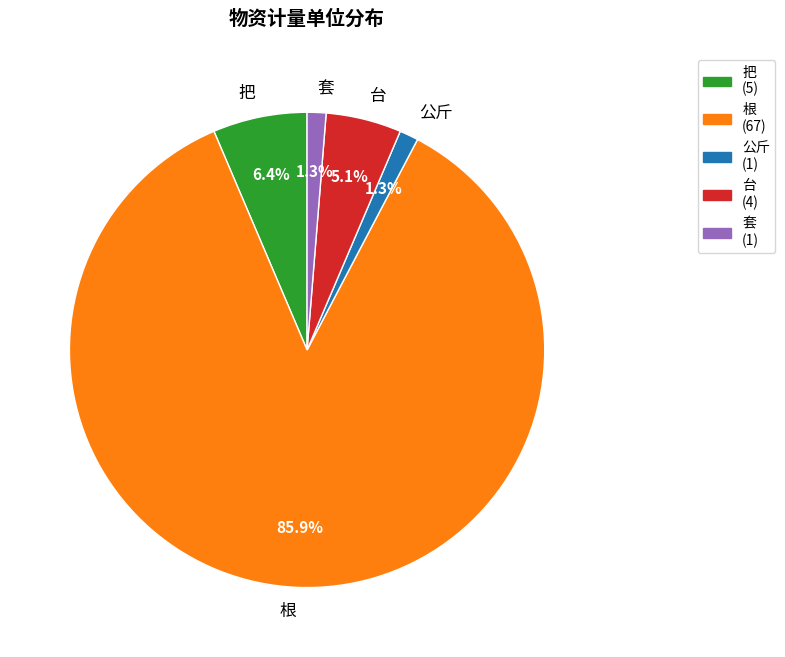

How many slices are in this pie chart?

5